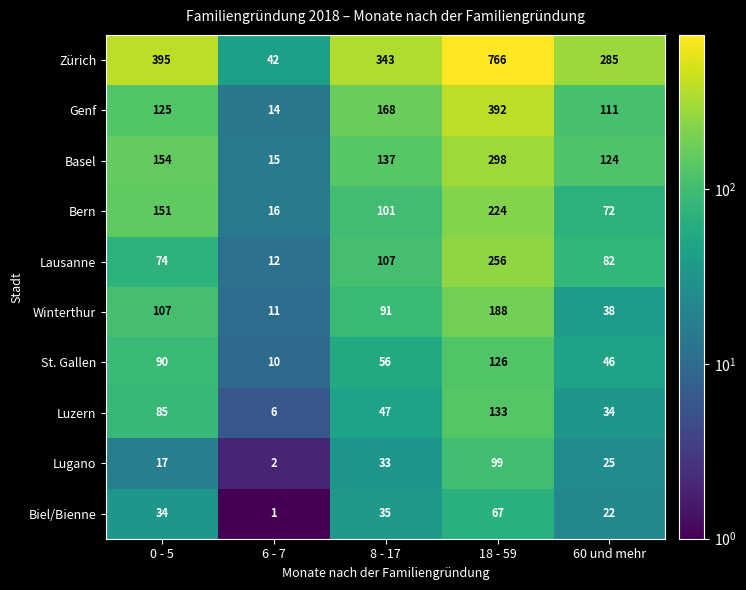

Which series has the largest total across all categories?

Zürich